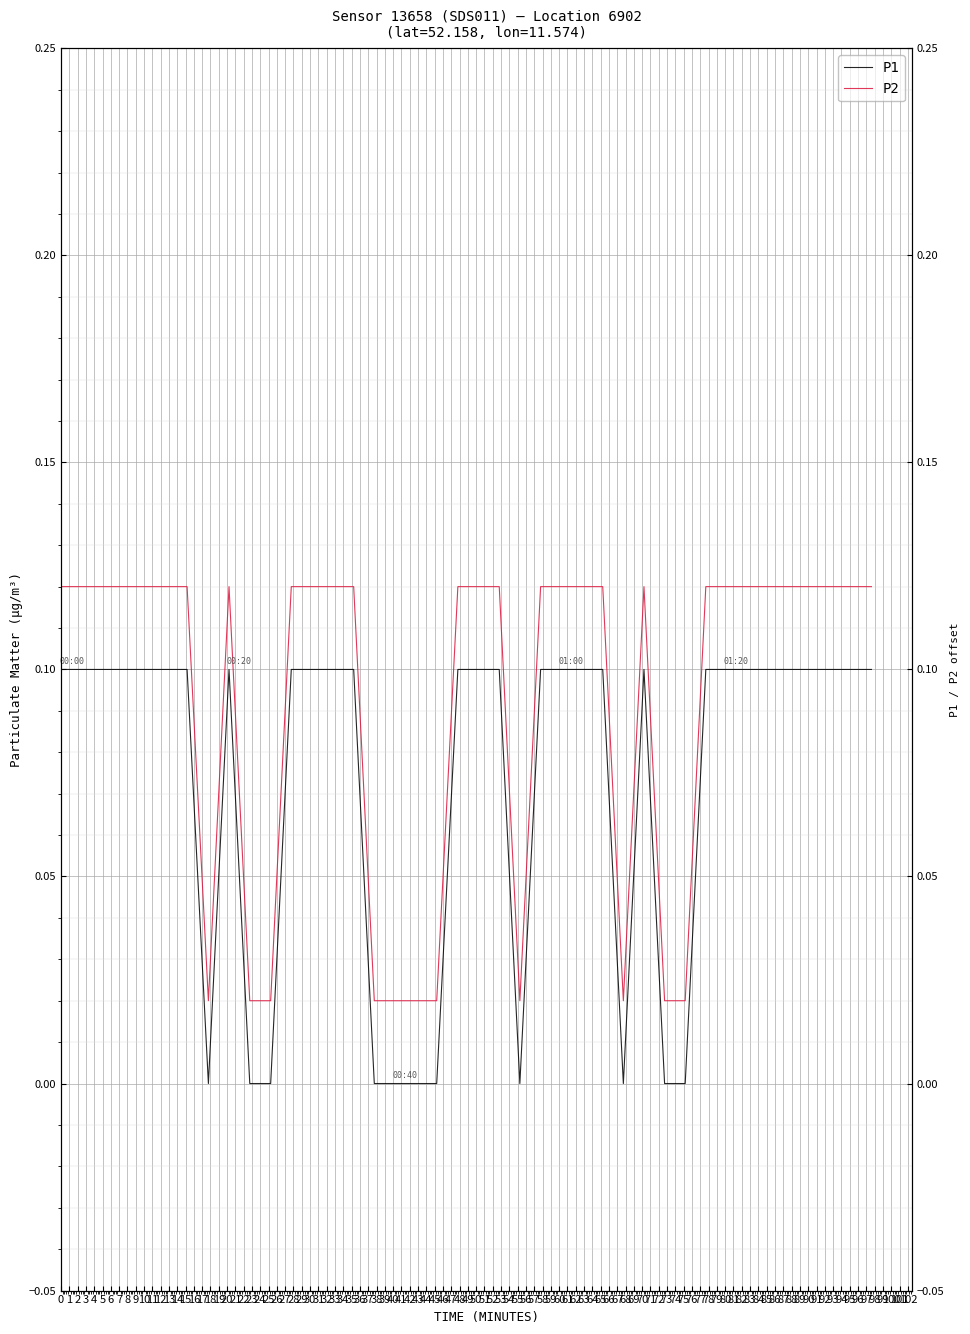

Reading left to right, extract all data points from this chart.

P1: 0.1	0.1	0.1	0.1	0.1	0.1	0.1	0.0	0.1	0.0	0.0	0.1	0.1	0.1	0.1	0.0	0.0	0.0	0.0	0.1	0.1	0.1	0.0	0.1	0.1	0.1	0.1	0.0	0.1	0.0	0.0	0.1	0.1	0.1	0.1	0.1	0.1	0.1	0.1	0.1
P2: 0.1	0.1	0.1	0.1	0.1	0.1	0.1	0.0	0.1	0.0	0.0	0.1	0.1	0.1	0.1	0.0	0.0	0.0	0.0	0.1	0.1	0.1	0.0	0.1	0.1	0.1	0.1	0.0	0.1	0.0	0.0	0.1	0.1	0.1	0.1	0.1	0.1	0.1	0.1	0.1